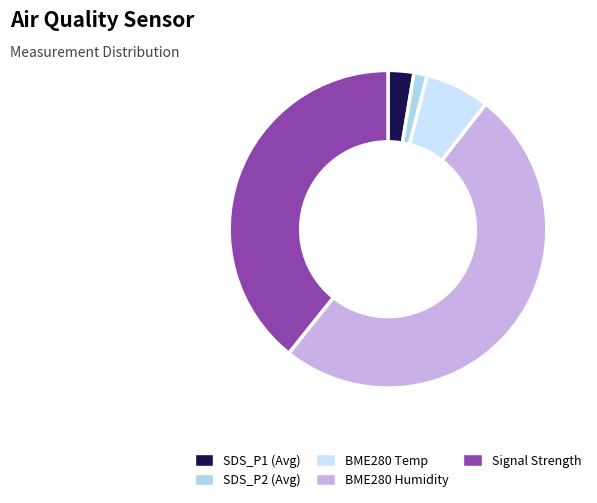

What is the majority slice?

BME280 Humidity